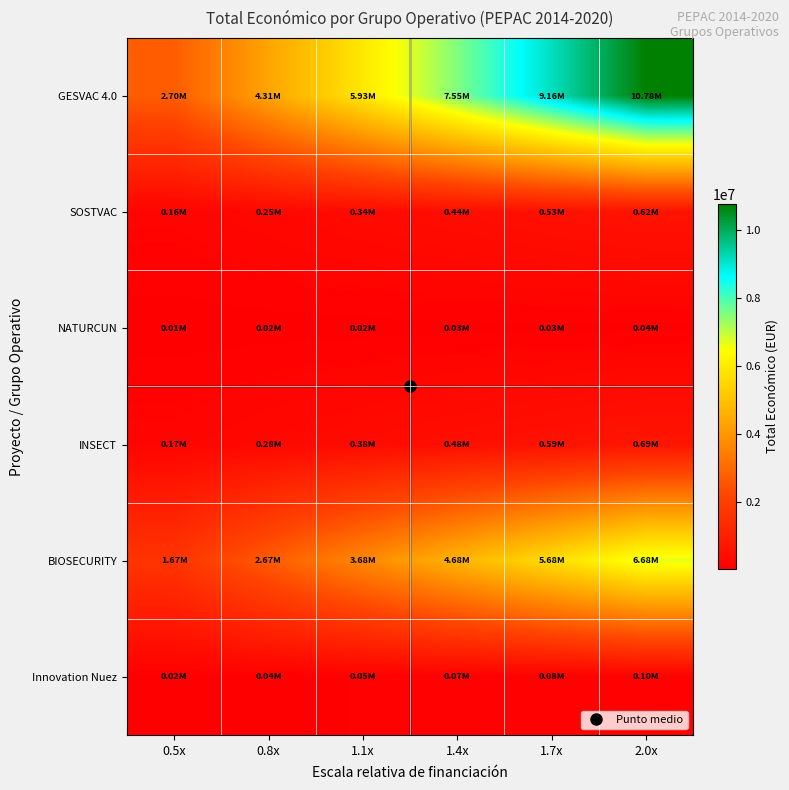

What is the difference between the highest and lowest values at 0.8x?

4296896.0